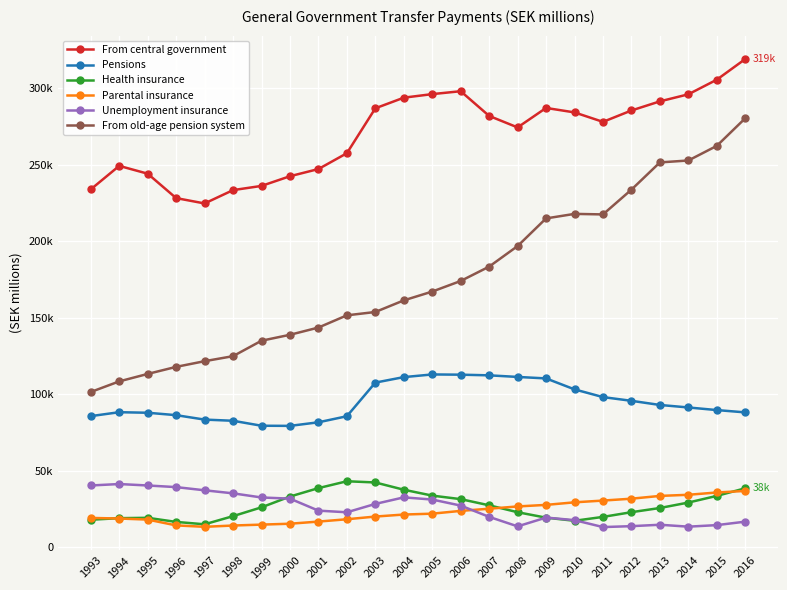

Which series has the largest range (max minus min)?

From old-age pension system